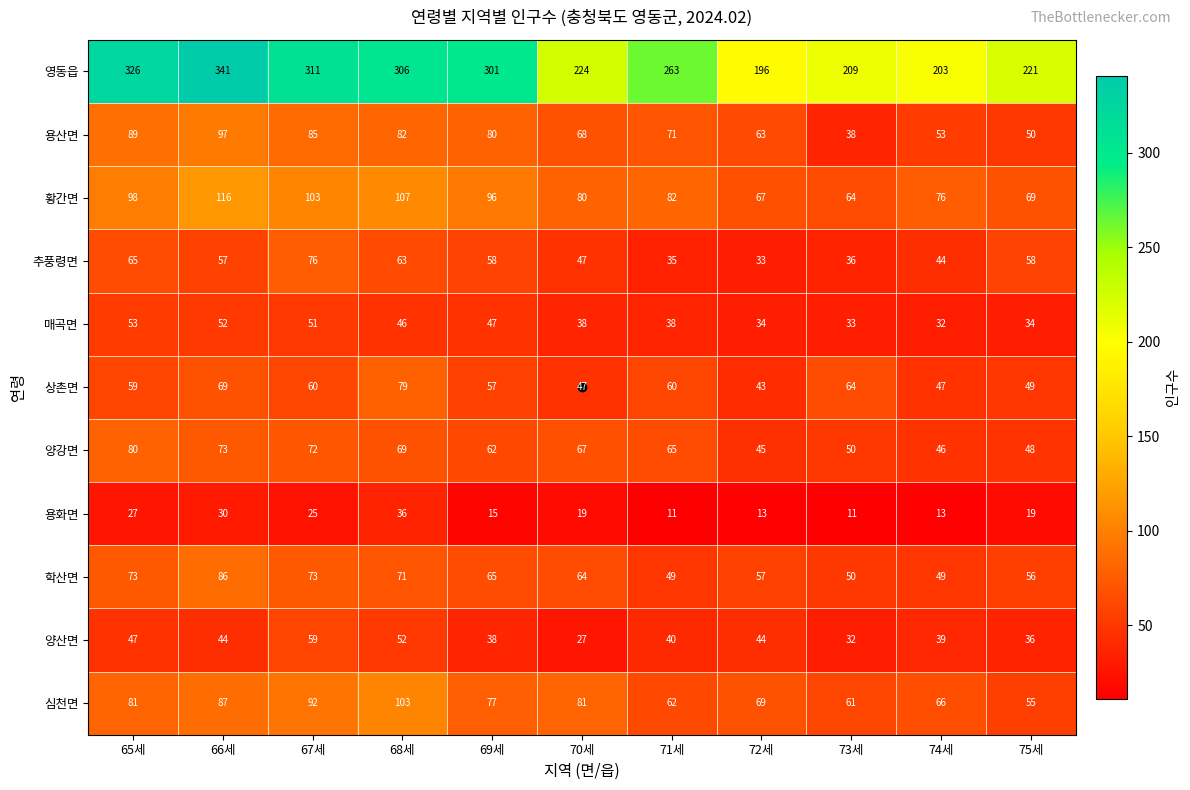

The value of 영동읍 at 66세 is 341. True or false?

True